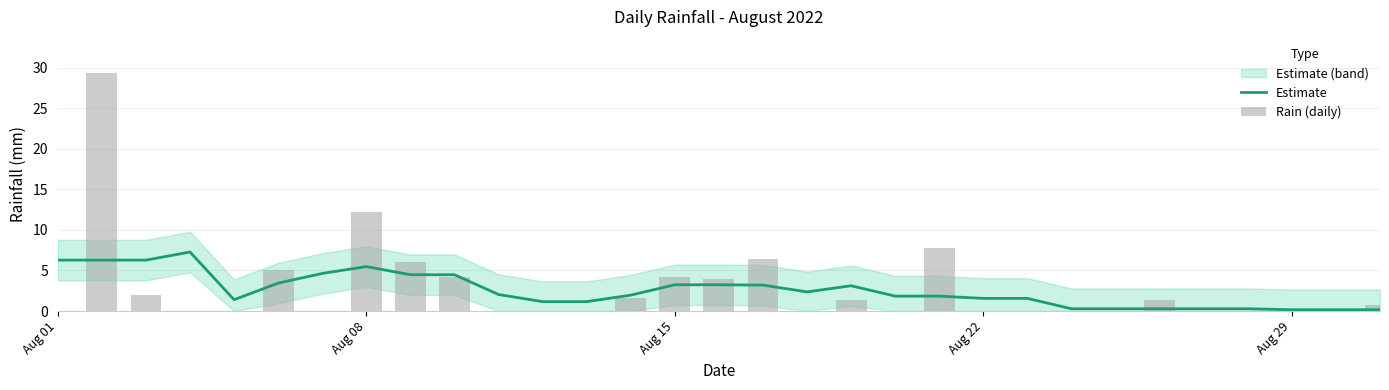

Is it true that Estimate equals 1.6 at Aug 22?

True